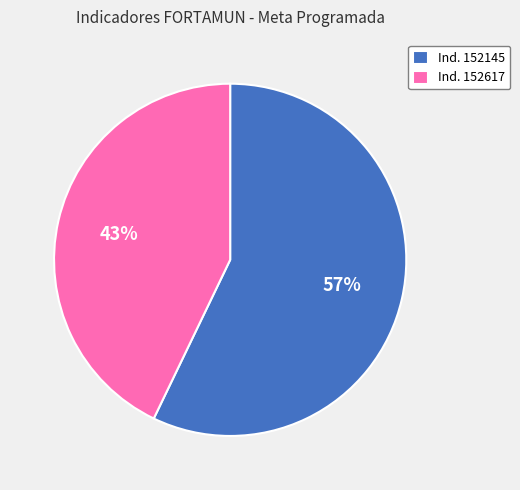

To the nearest percent, what portion does Ind. 152617 represent?

43%